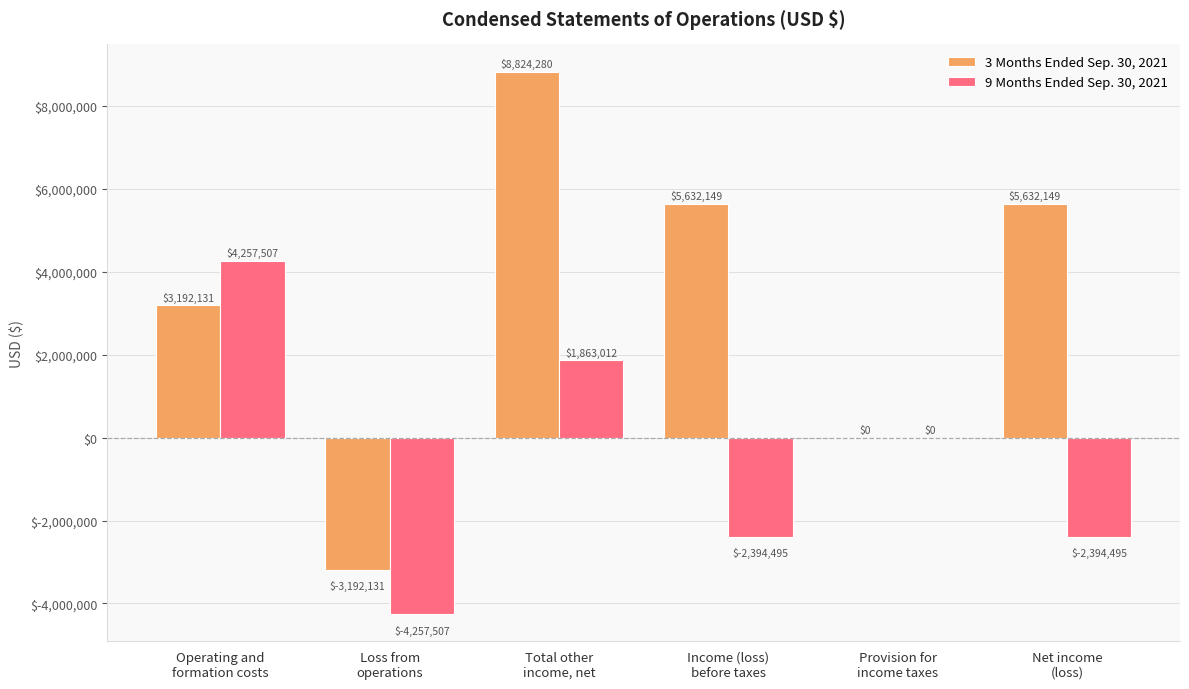

What is the sum of all 3 Months Ended Sep. 30, 2021 values?

20088578